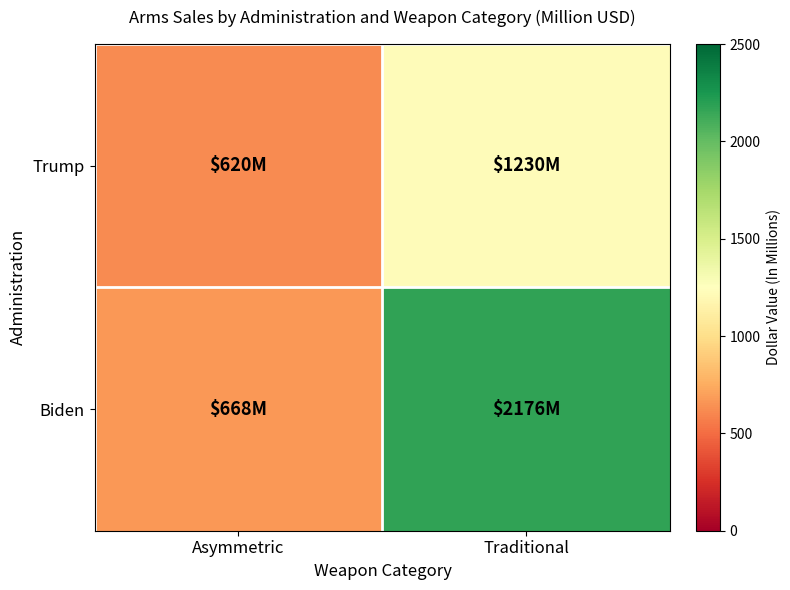

At how many categories does at least one series exceed 1392?

1